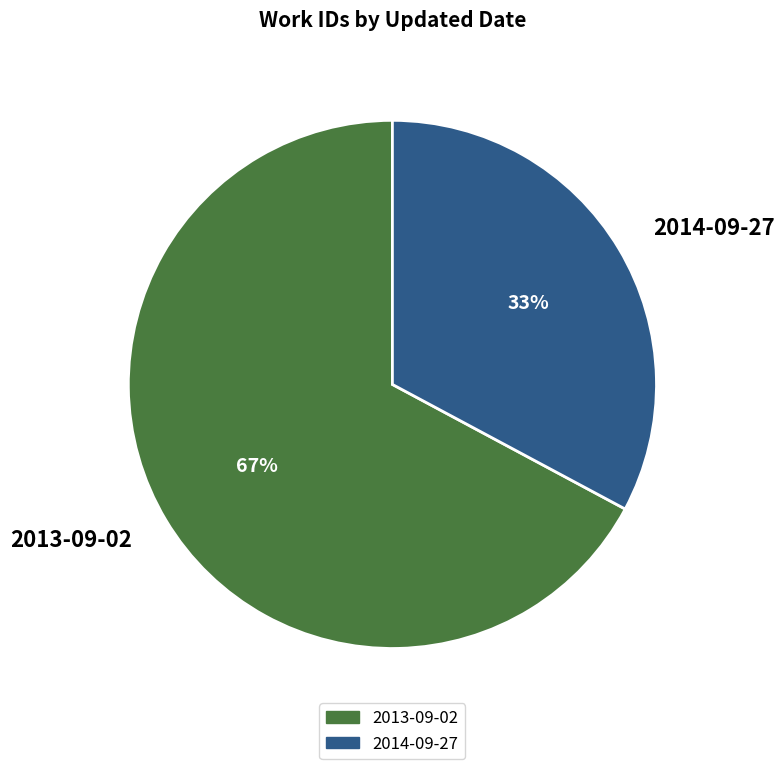

The 2013-09-02 slice represents 58% of the pie. True or false?

False